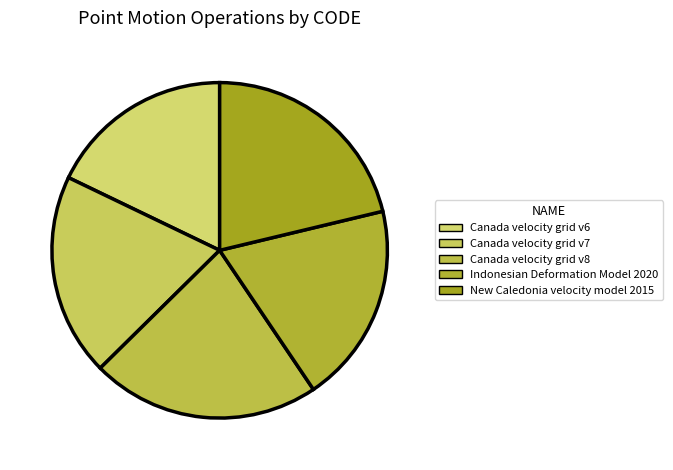

To the nearest percent, what portion does Canada velocity grid v7 represent?

20%